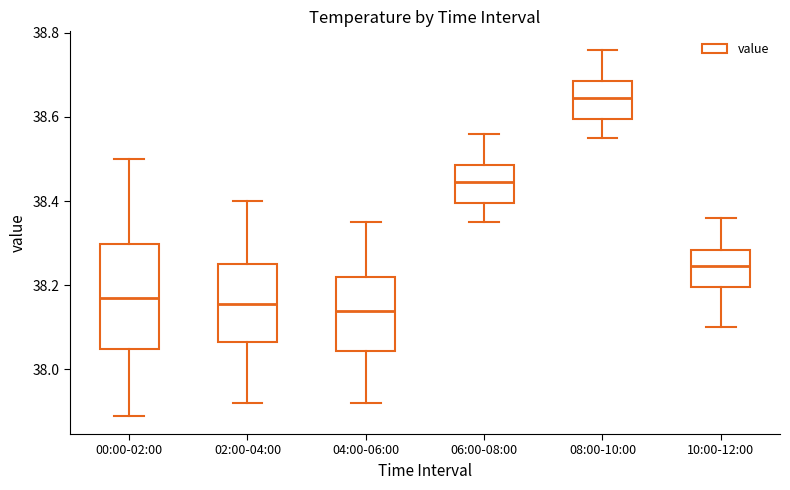

Where is the upper edge of the box for 10:00-12:00 on the y-axis? The values are not printed on the chart, so give them approximately, as read against the axis.

38.28